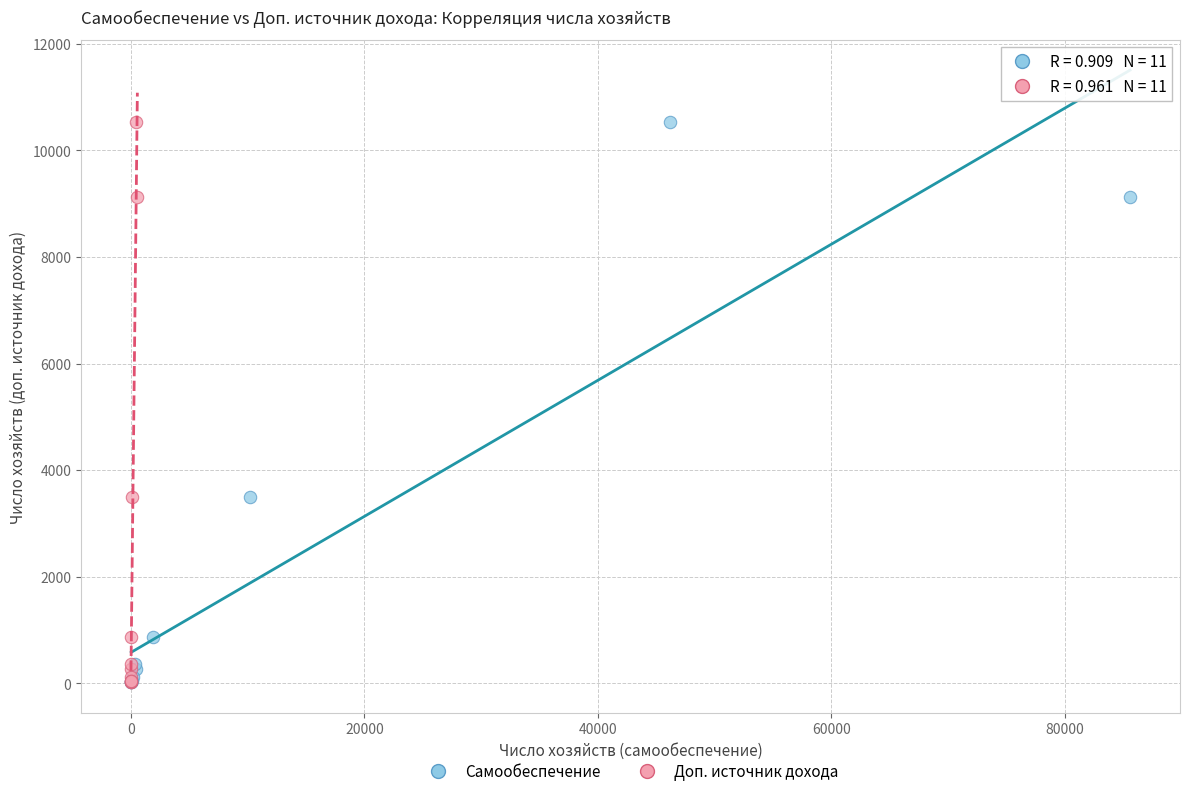

What are all the series names shown in the legend?

Самообеспечение, Доп. источник дохода